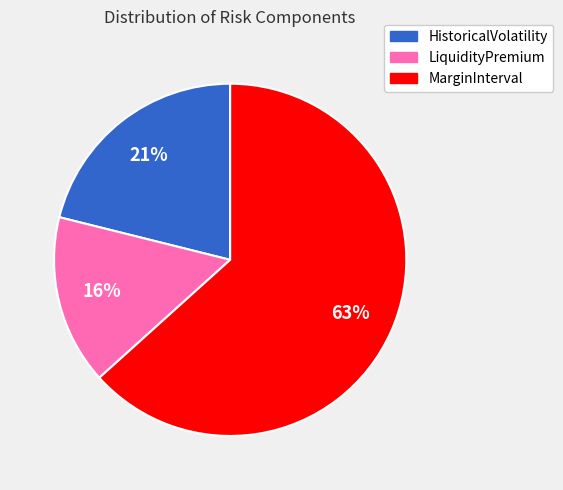

True or false: MarginInterval accounts for 63% of the total.

True